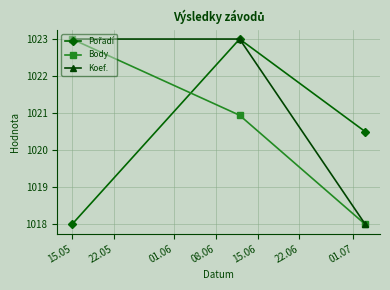

How many lines are shown in the chart?

3